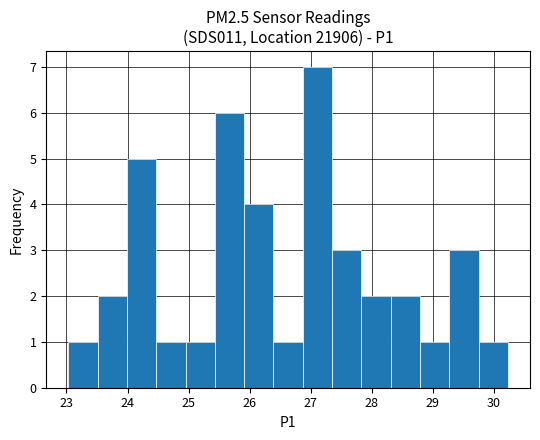

Reading left to right, list every bar in this chart as the range it spans on the x-axis followed by its height. Neither the bar edges nor the heights are printed on the chart, so give them approximately, as read against the axes.

23.03 to 23.51: 1
23.51 to 23.99: 2
23.99 to 24.47: 5
24.47 to 24.95: 1
24.95 to 25.43: 1
25.43 to 25.91: 6
25.91 to 26.39: 4
26.39 to 26.87: 1
26.87 to 27.35: 7
27.35 to 27.83: 3
27.83 to 28.31: 2
28.31 to 28.79: 2
28.79 to 29.27: 1
29.27 to 29.75: 3
29.75 to 30.23: 1